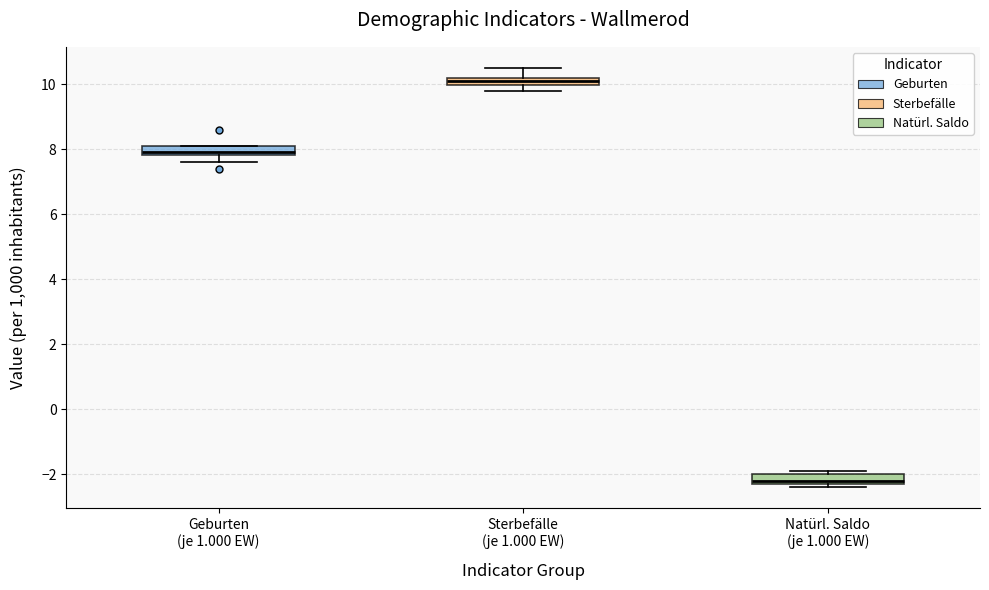

Where is the upper edge of the box for Sterbefälle (je 1.000 EW) on the y-axis? The values are not printed on the chart, so give them approximately, as read against the axis.

10.2